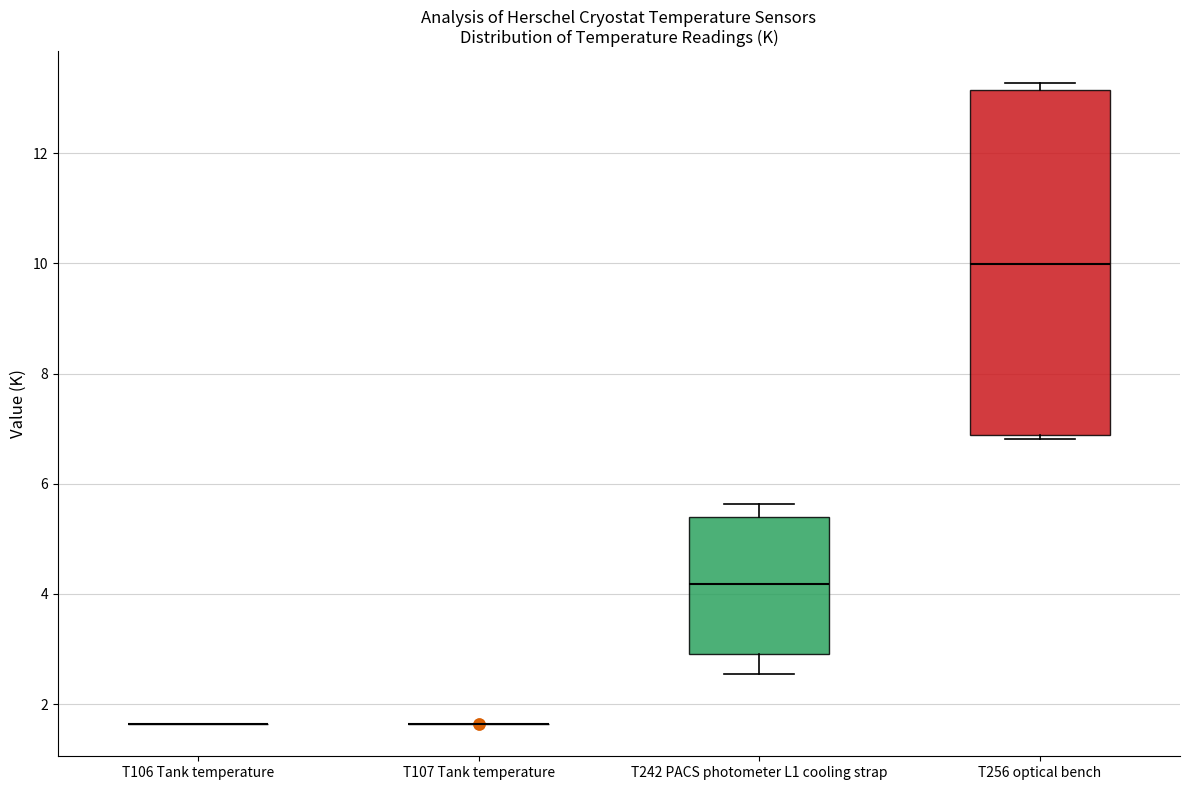

Comparing the boxes themselves (not the whiskers), which one is the tallest?

T256 optical bench